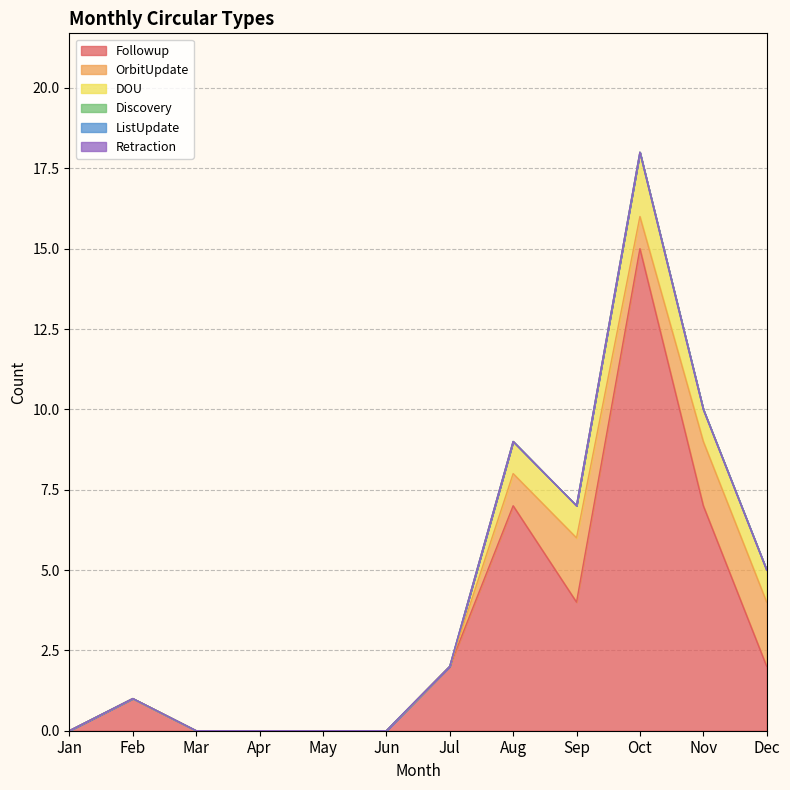

Reading left to right, extract all data points from this chart.

Followup: Jan=0	Feb=1	Mar=0	Apr=0	May=0	Jun=0	Jul=2	Aug=7	Sep=4	Oct=15	Nov=7	Dec=2
OrbitUpdate: Jan=0	Feb=0	Mar=0	Apr=0	May=0	Jun=0	Jul=0	Aug=1	Sep=2	Oct=1	Nov=2	Dec=2
DOU: Jan=0	Feb=0	Mar=0	Apr=0	May=0	Jun=0	Jul=0	Aug=1	Sep=1	Oct=2	Nov=1	Dec=1
Discovery: Jan=0	Feb=0	Mar=0	Apr=0	May=0	Jun=0	Jul=0	Aug=0	Sep=0	Oct=0	Nov=0	Dec=0
ListUpdate: Jan=0	Feb=0	Mar=0	Apr=0	May=0	Jun=0	Jul=0	Aug=0	Sep=0	Oct=0	Nov=0	Dec=0
Retraction: Jan=0	Feb=0	Mar=0	Apr=0	May=0	Jun=0	Jul=0	Aug=0	Sep=0	Oct=0	Nov=0	Dec=0